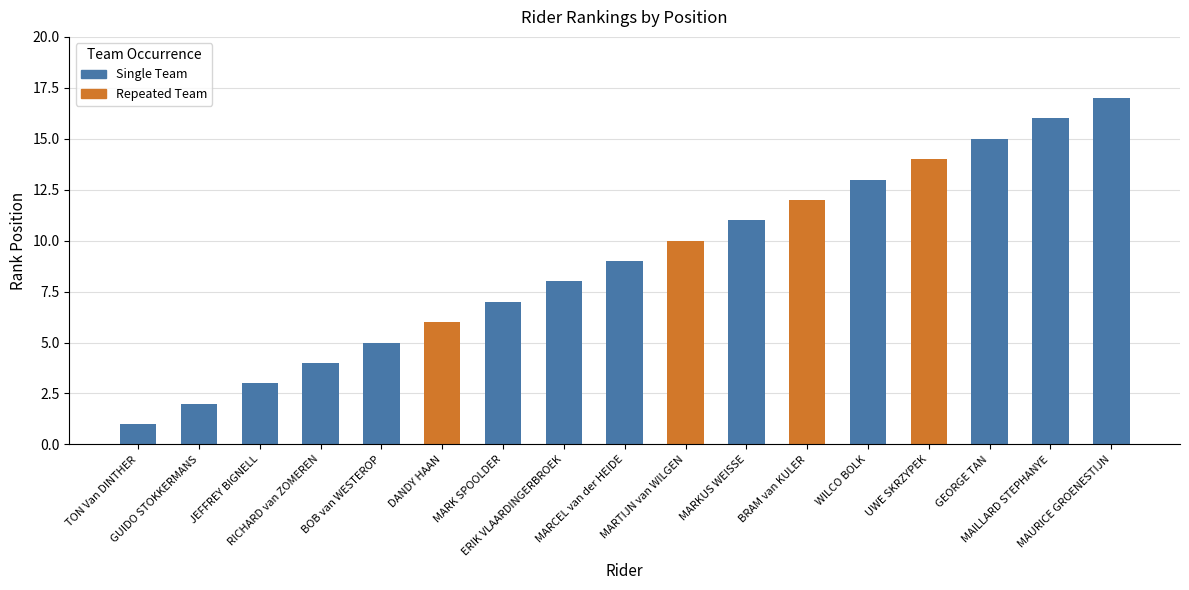

What is the sum of all values?

153